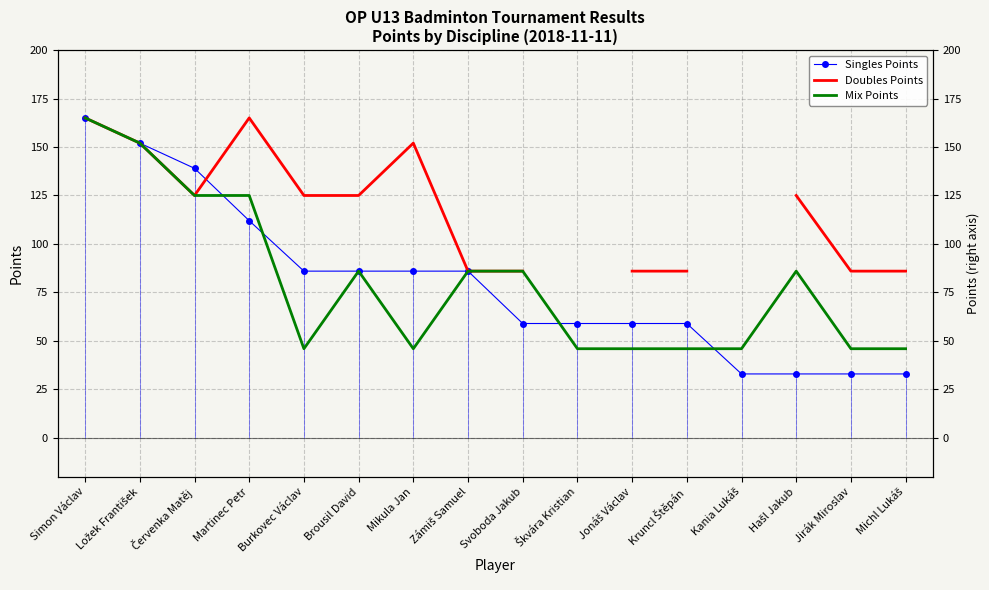

Rank the series at Jonáš Václav from highest to lowest value.

Doubles Points, Singles Points, Mix Points